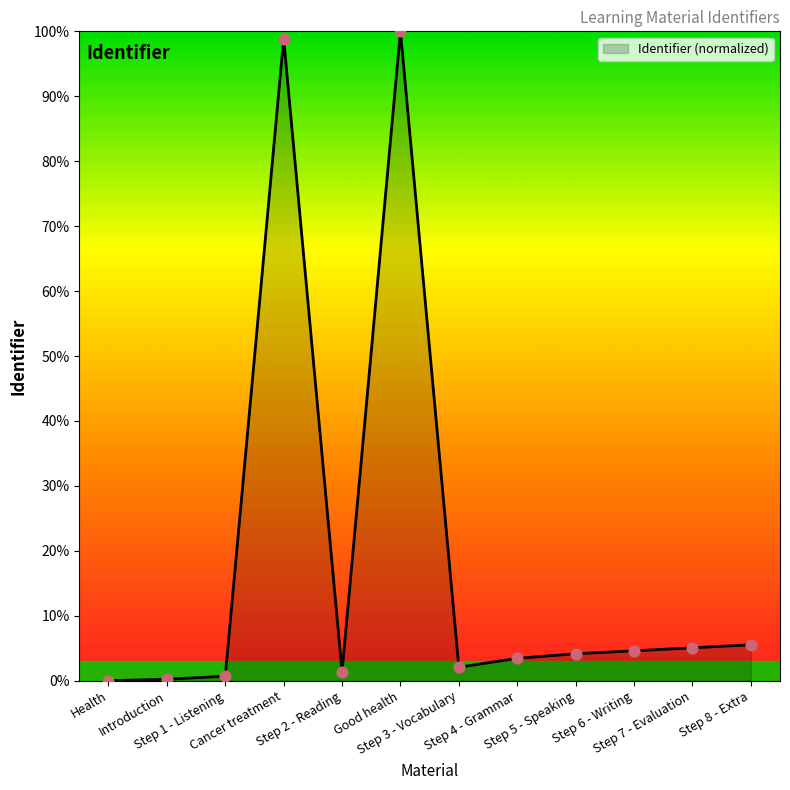

What is the ratio of the value at Step 3 - Vocabulary to the value at Step 7 - Evaluation?

0.4